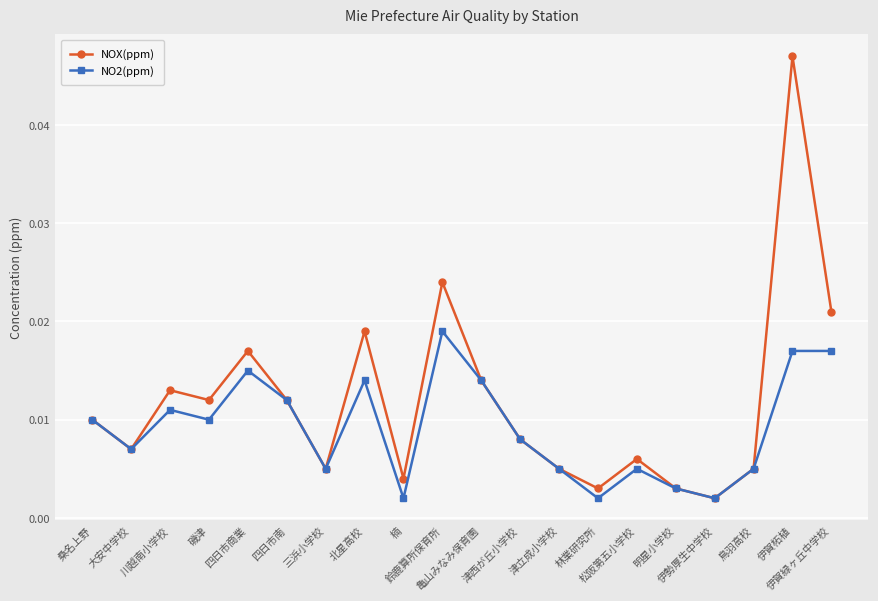

Rank the series by their maximum value, from lowest to highest.

NO2(ppm), NOX(ppm)